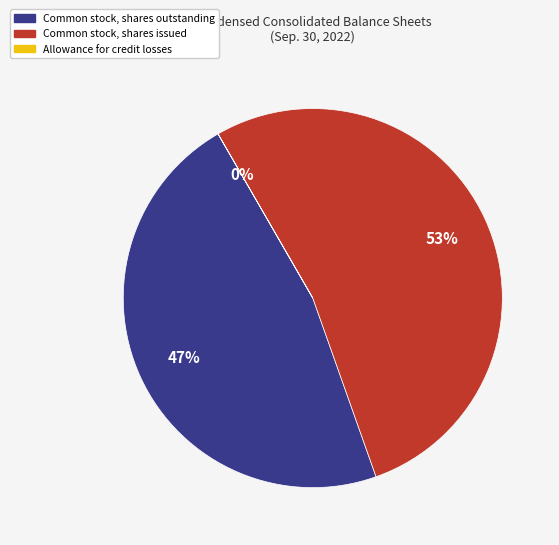

Is Common stock, shares issued the majority of the pie?

Yes